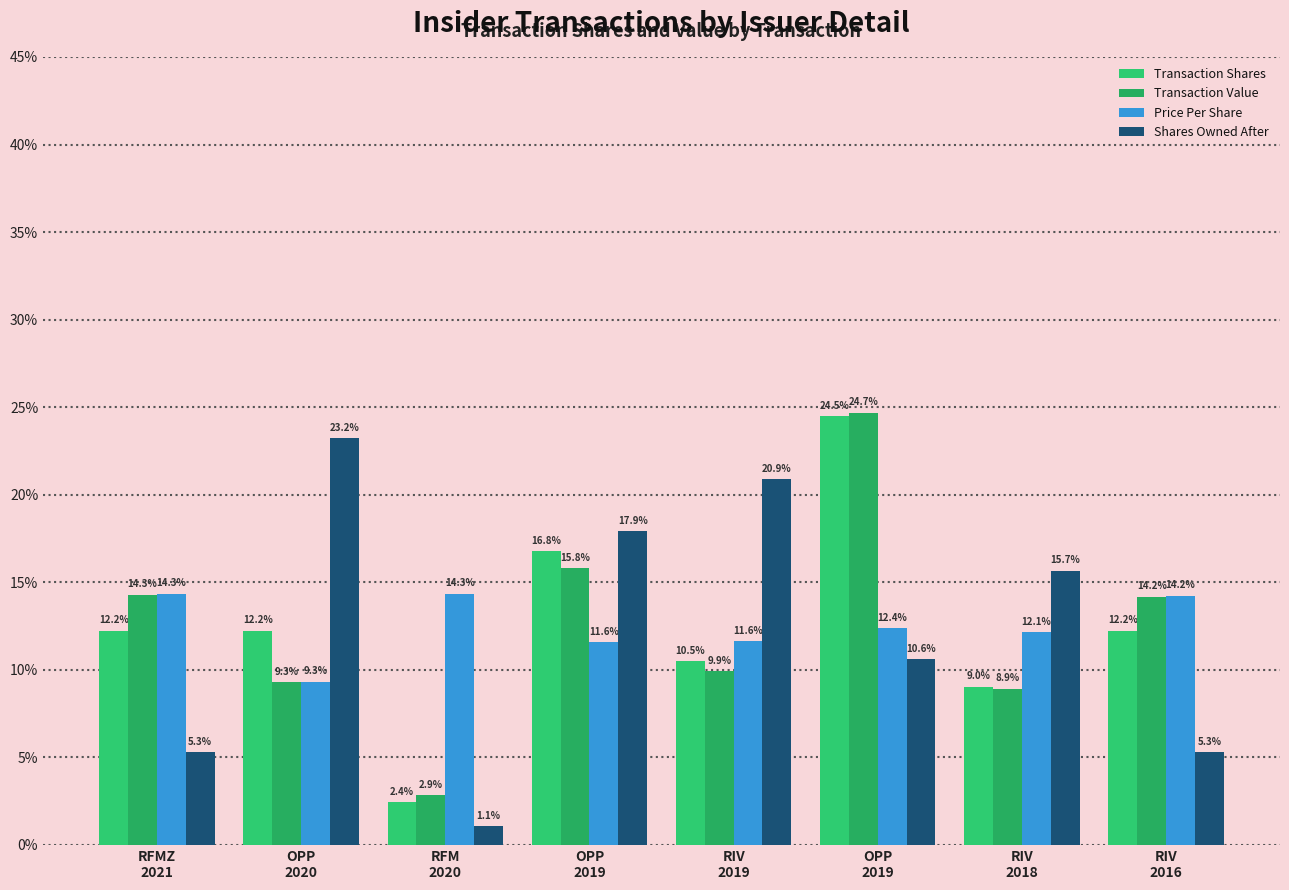

Which series has the widest spread of values?

Shares Owned After